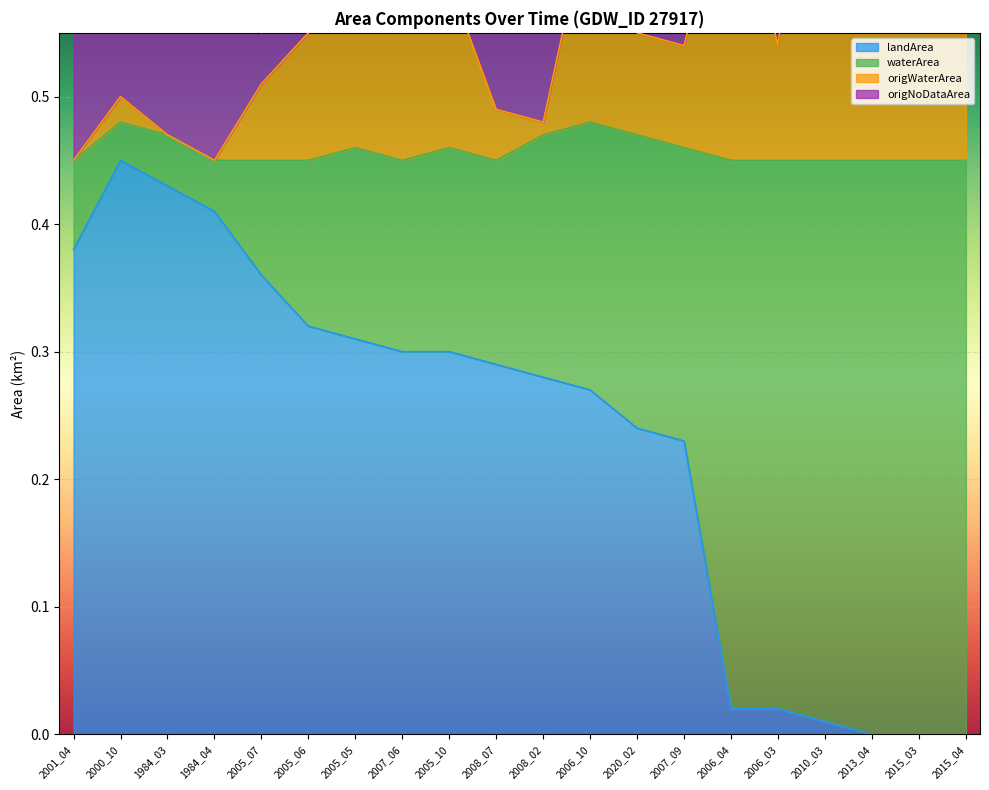

Is it true that landArea equals 0.0 at 2006_03?

False